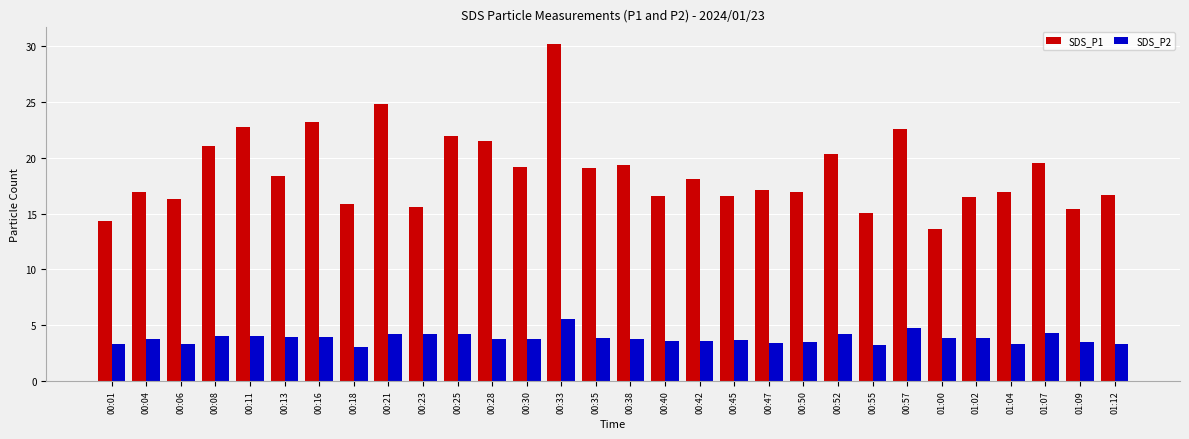

Which series changed the most between 00:08 and 00:35?

SDS_P1